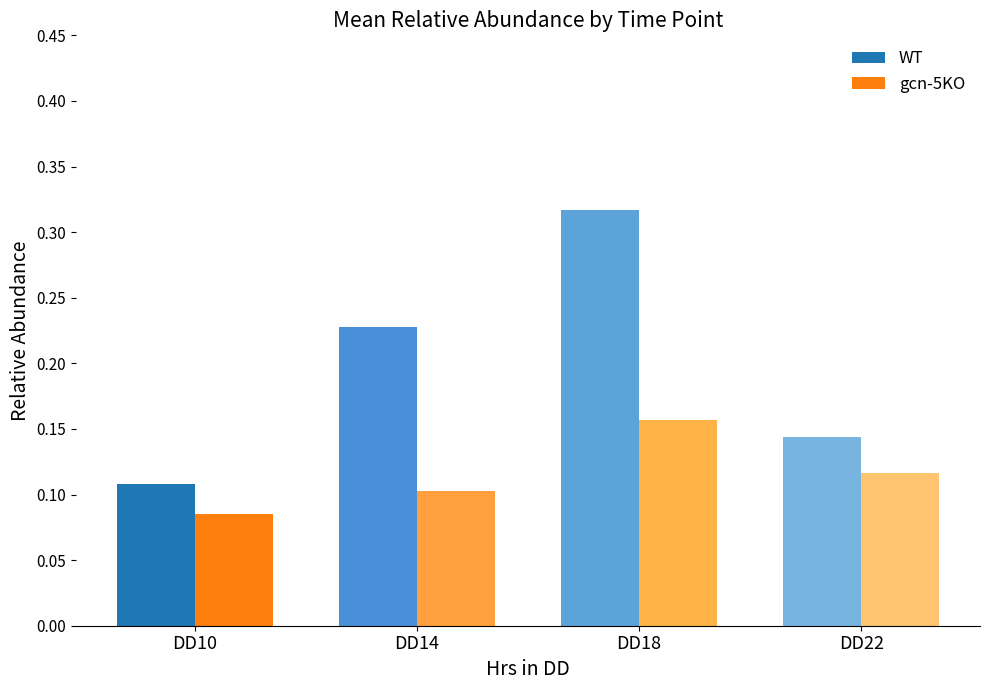

Which category has the lowest value across all series?

DD10